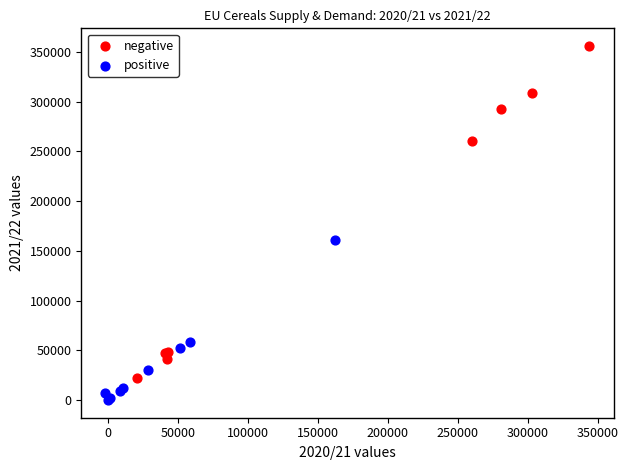

Which series reaches the minimum Y coordinate?

positive